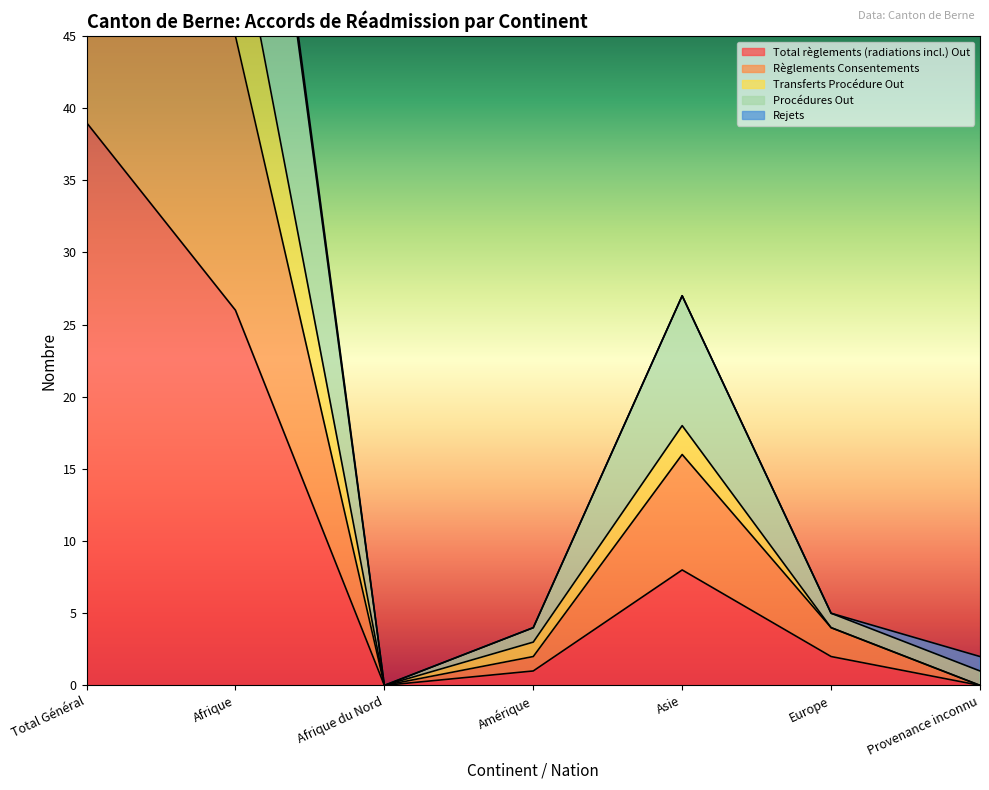

Is it true that Transferts Procédure Out equals 1 at Amérique?

False